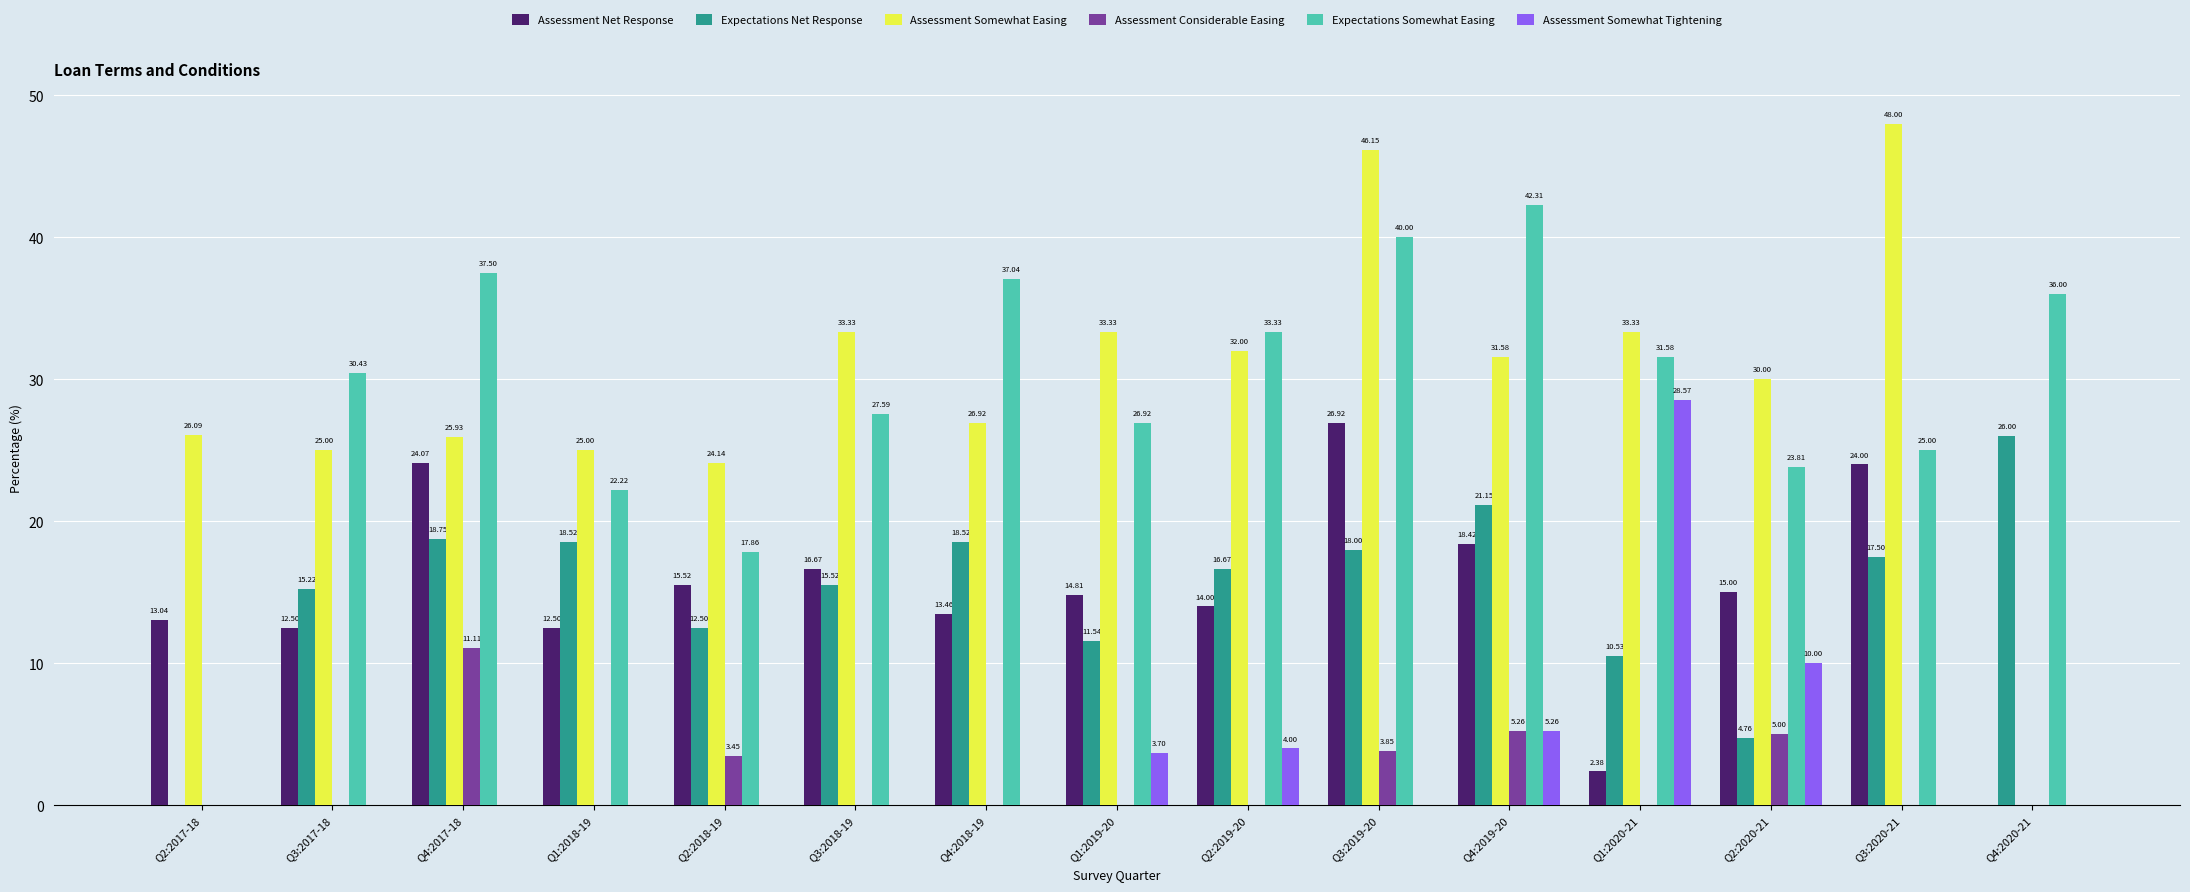

How many positive values does the Expectations Somewhat Easing series have?

14